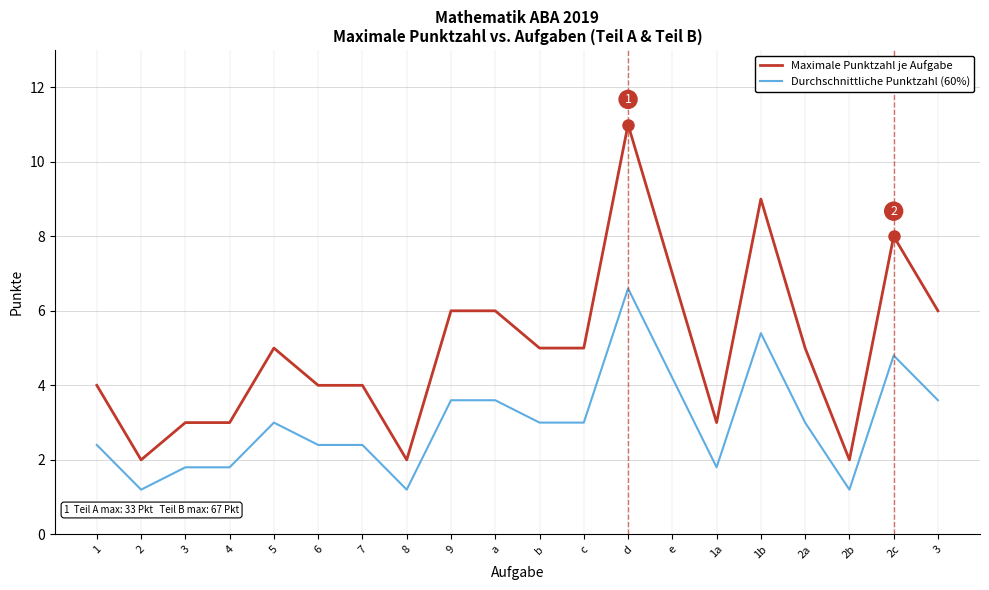

Does the chart have visible grid lines?

Yes